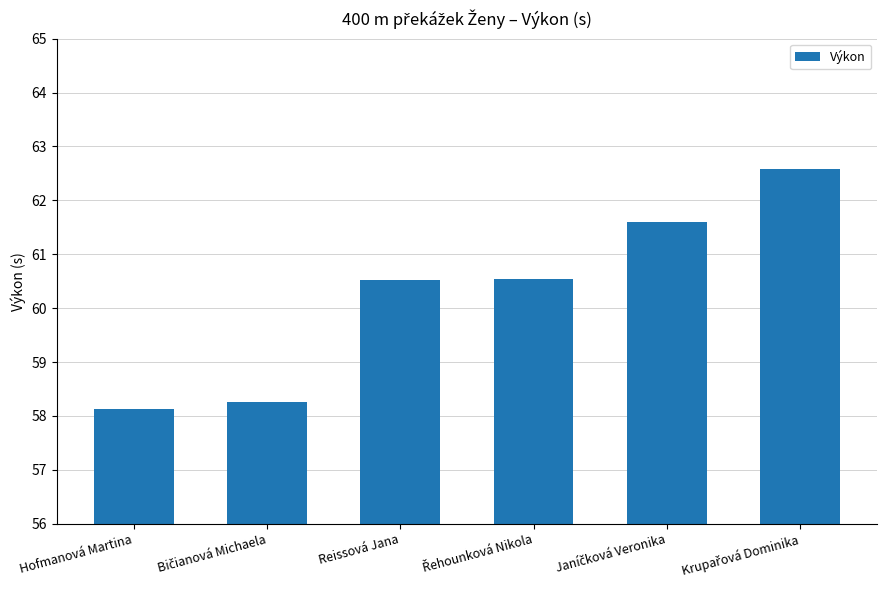

Where does the data first go above 60?

Reissová Jana